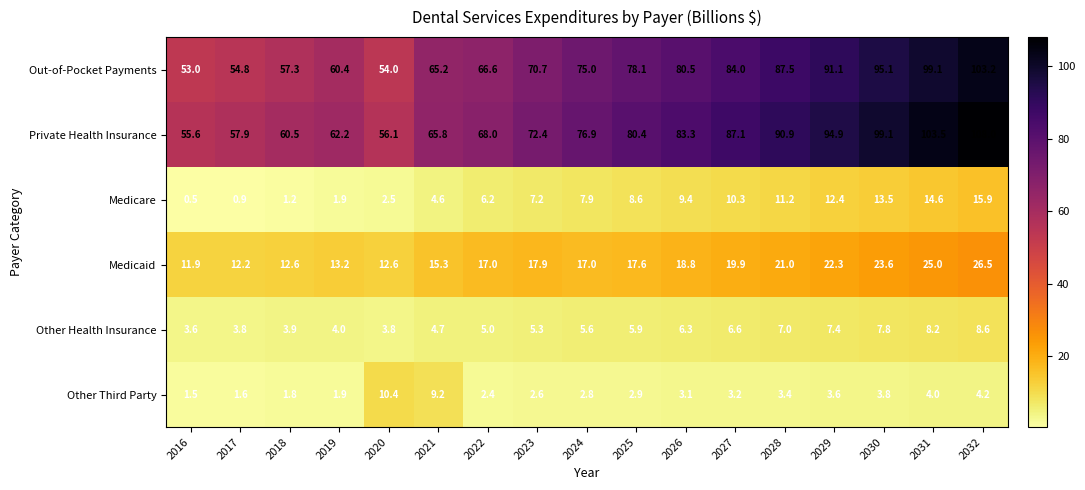

Is it true that Private Health Insurance equals 103.5 at 2031?

True